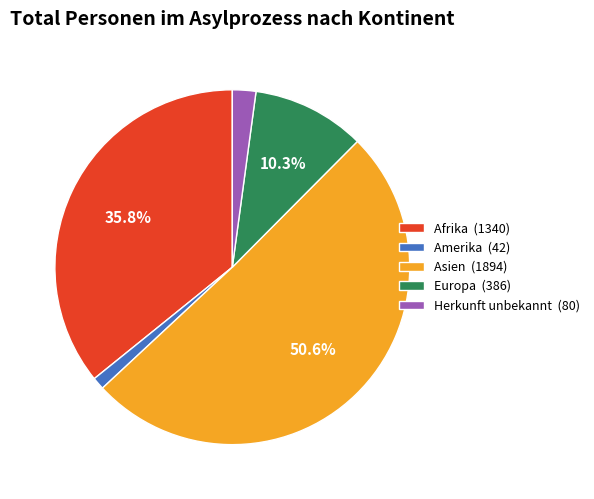

What is the ratio of the value at Asien (1894) to the value at Afrika (1340)?

1.4